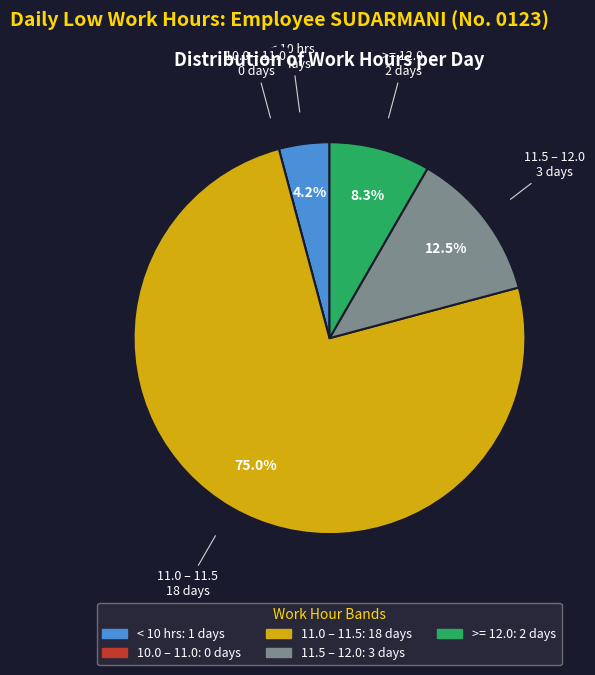

Approximately how many times larger is the value at 11.0 – 11.5 compared to 11.5 – 12.0?

6.0